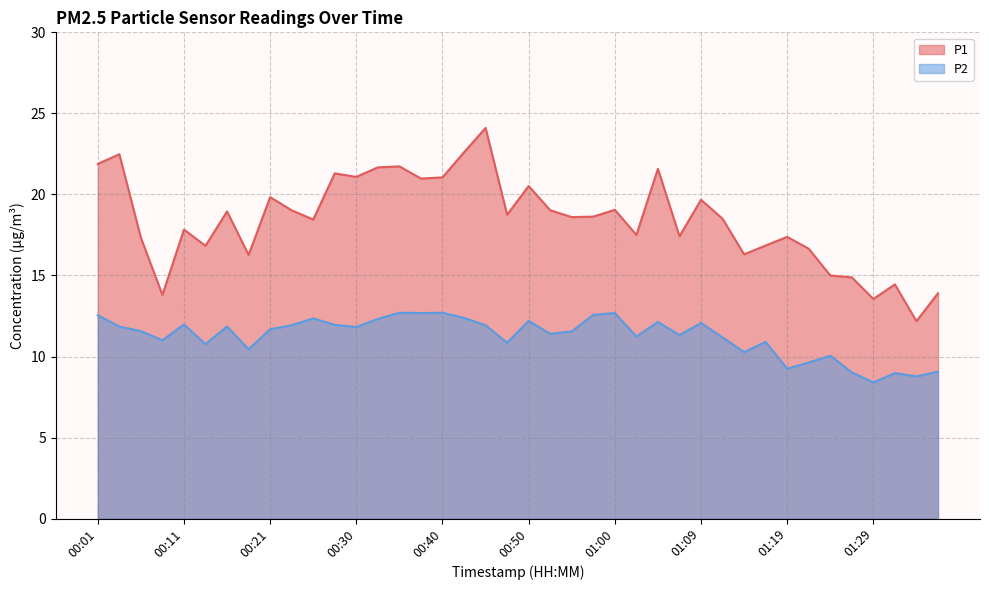

What is the label of the 25th point from the left?

01:00